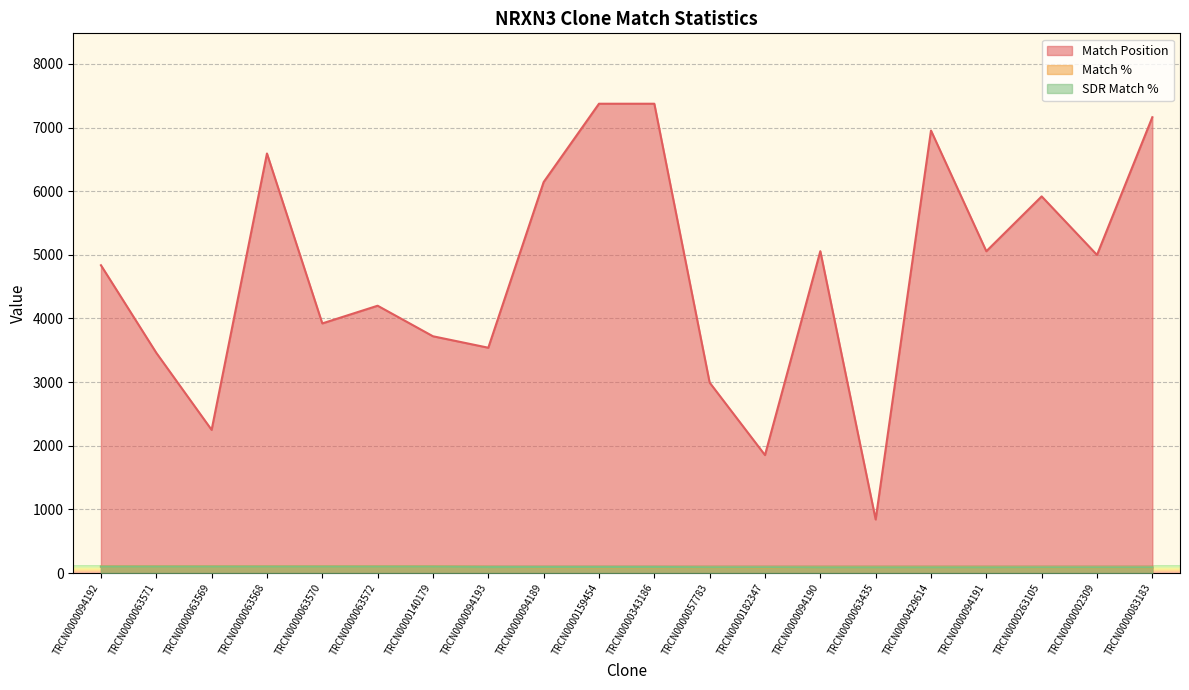

Which series changed the most between TRCN0000159454 and TRCN0000002309?

Match Position